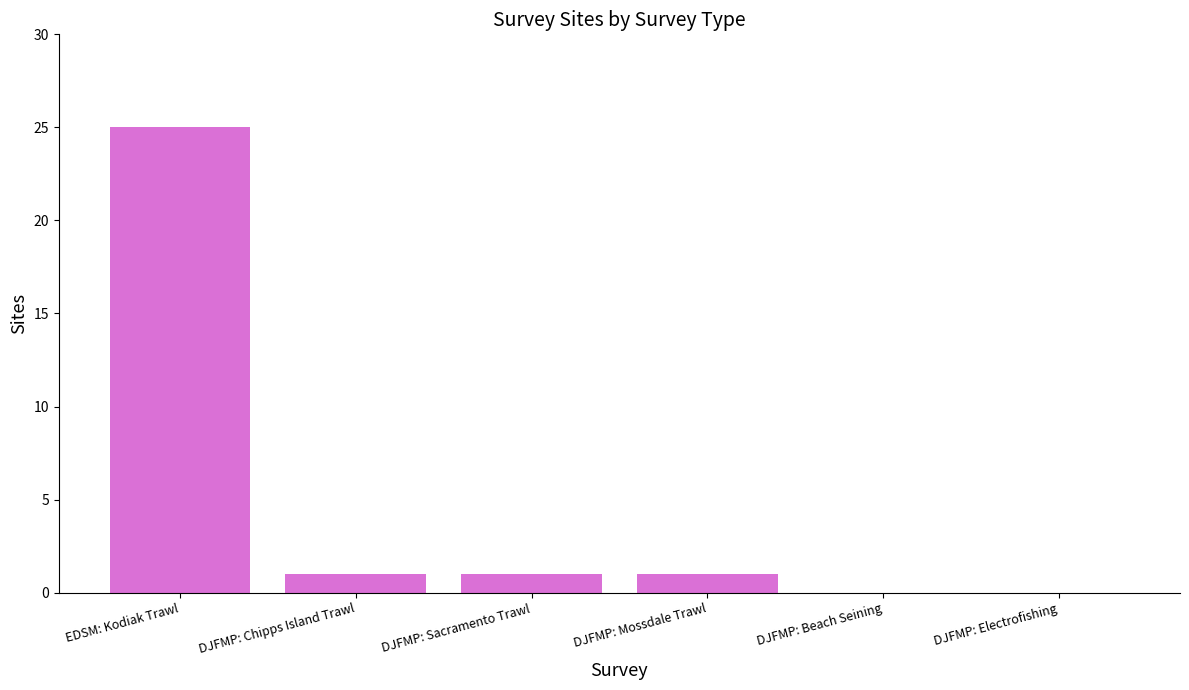

What is the sum of all values?

28